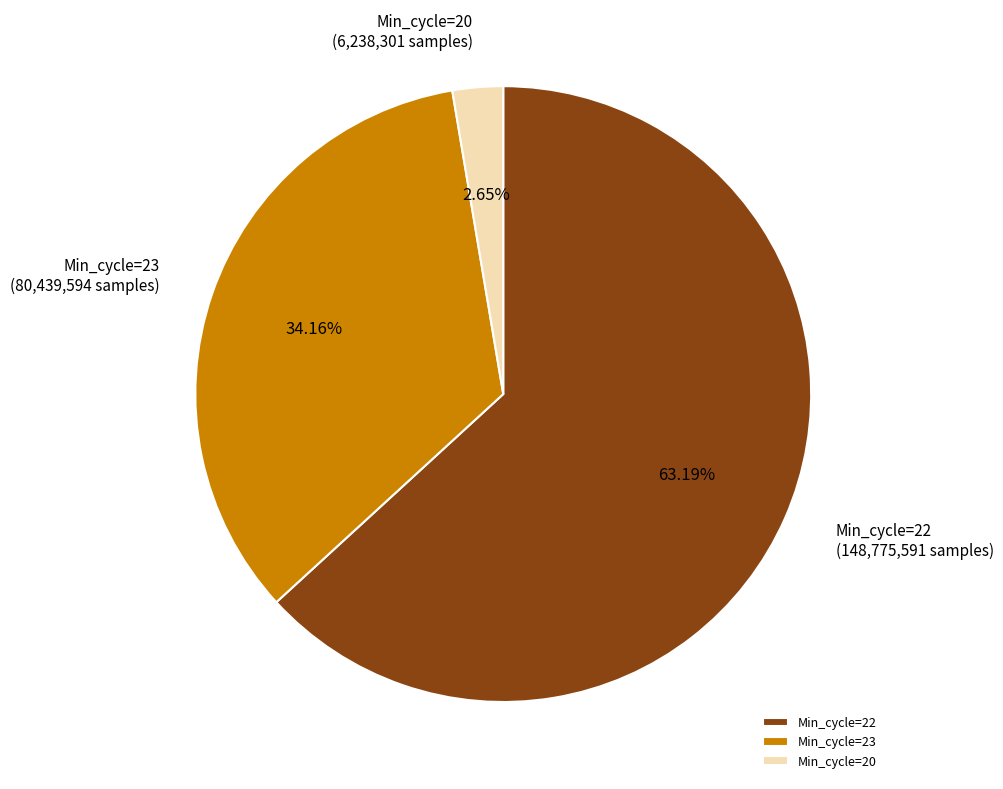

Is Min_cycle=23 the majority of the pie?

No